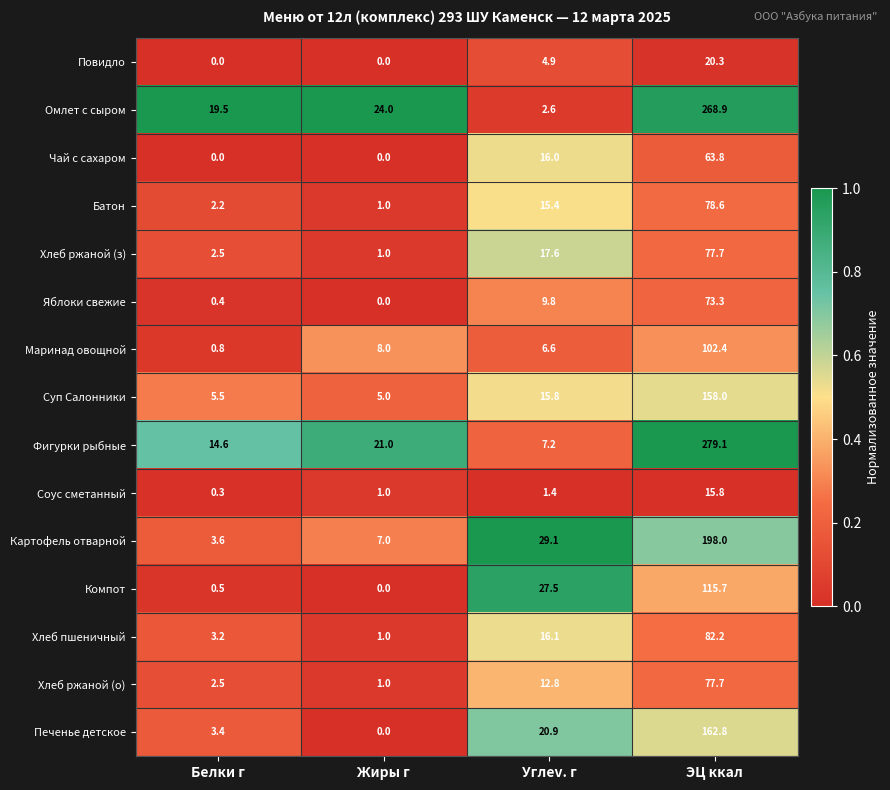

Which series has the largest total across all categories?

Фигурки рыбные